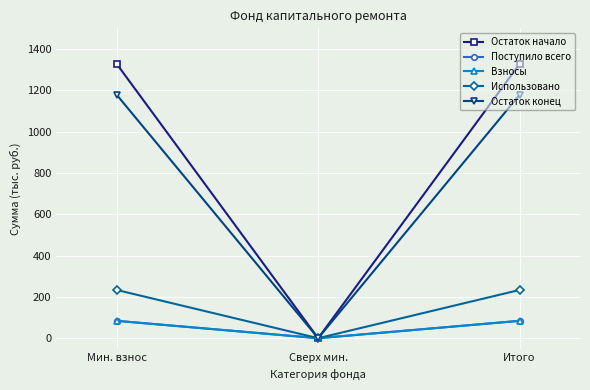

Is this an area chart (filled region under the line)?

No